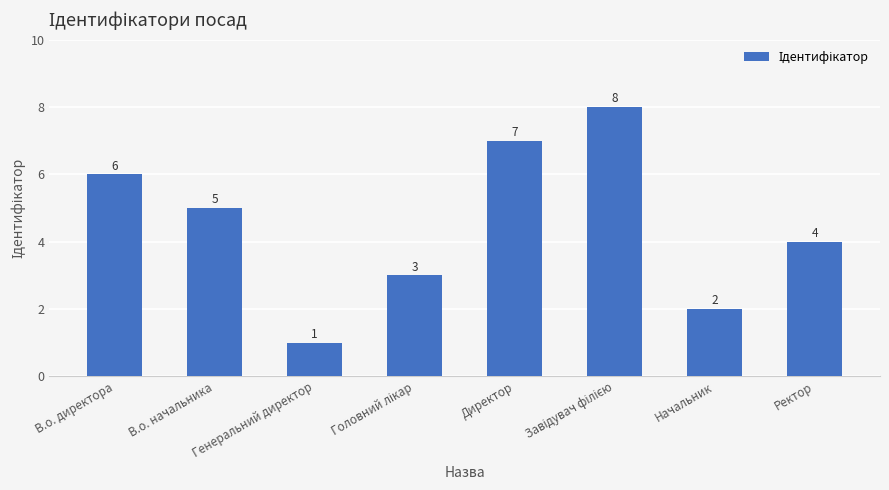

What is the change in value from В.о. начальника to Директор?

+2